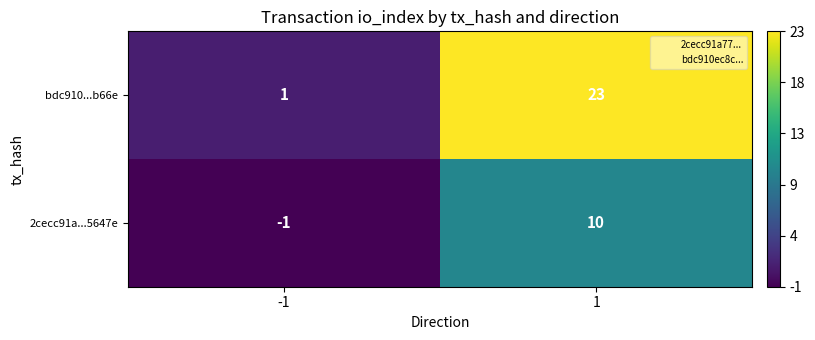

At which category is the sum across all series the highest?

1